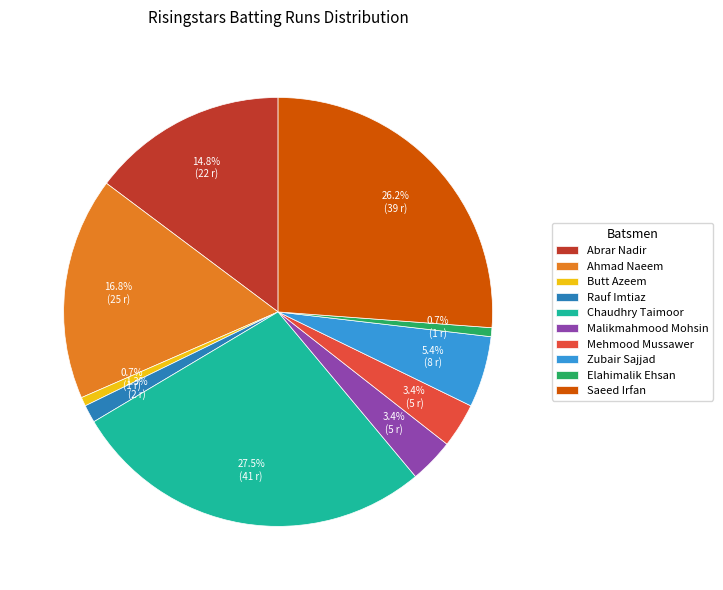

Between Chaudhry Taimoor and Abrar Nadir, which is larger?

Chaudhry Taimoor